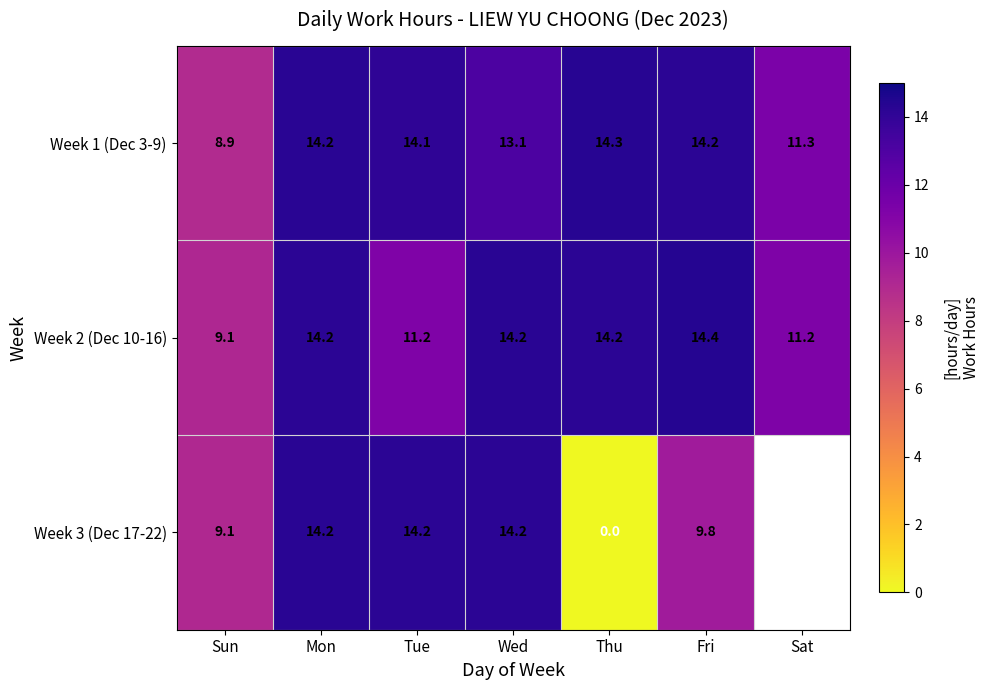

How many data points in Week 2 (Dec 10-16) are above 14?

4